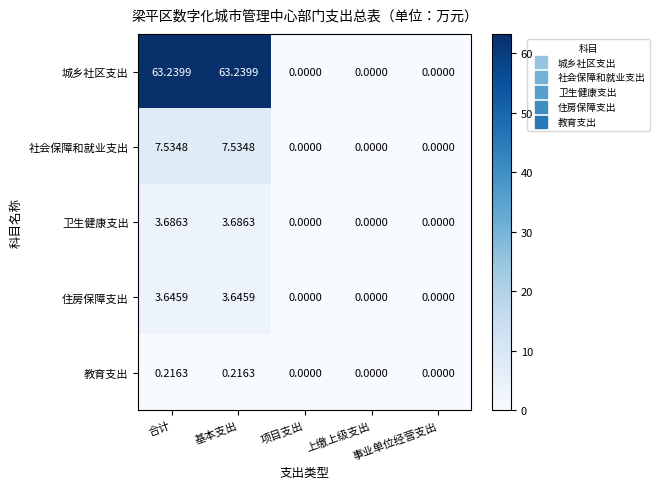

Rank the series by their maximum value, from lowest to highest.

教育支出, 住房保障支出, 卫生健康支出, 社会保障和就业支出, 城乡社区支出